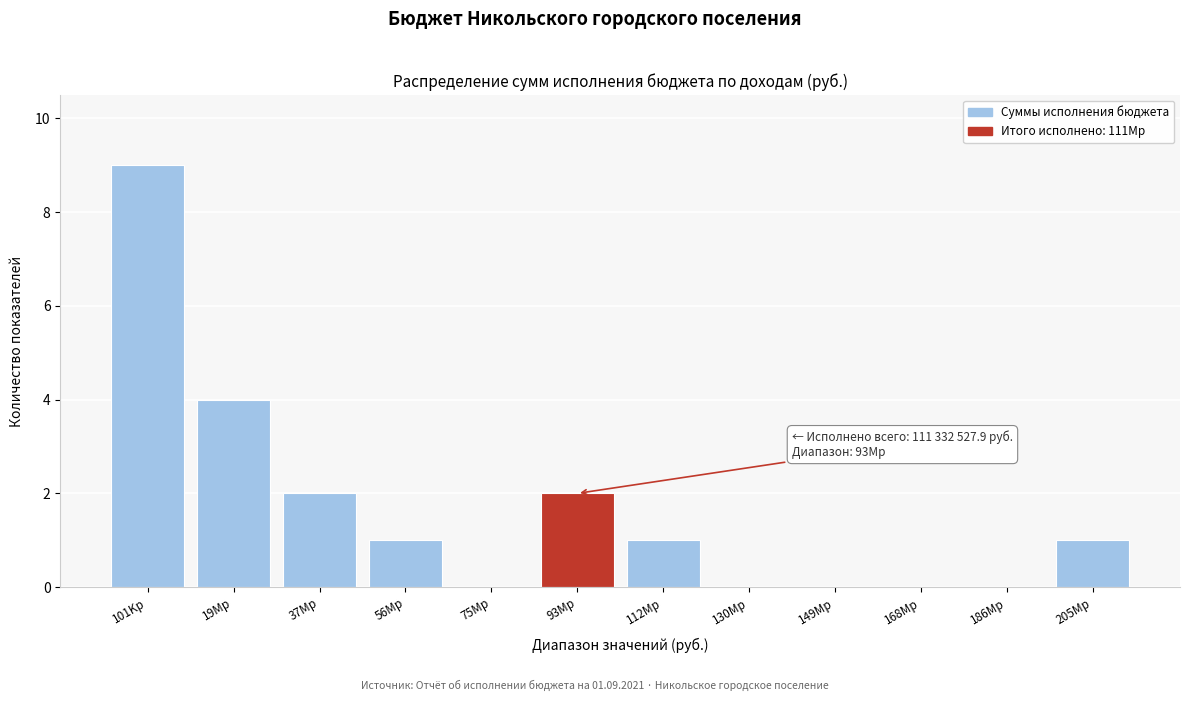

Reading left to right, extract all data points from this chart.

101Kр=9	19Mр=4	37Mр=2	56Mр=1	75Mр=0	93Mр=2	112Mр=1	130Mр=0	149Mр=0	168Mр=0	186Mр=0	205Mр=1